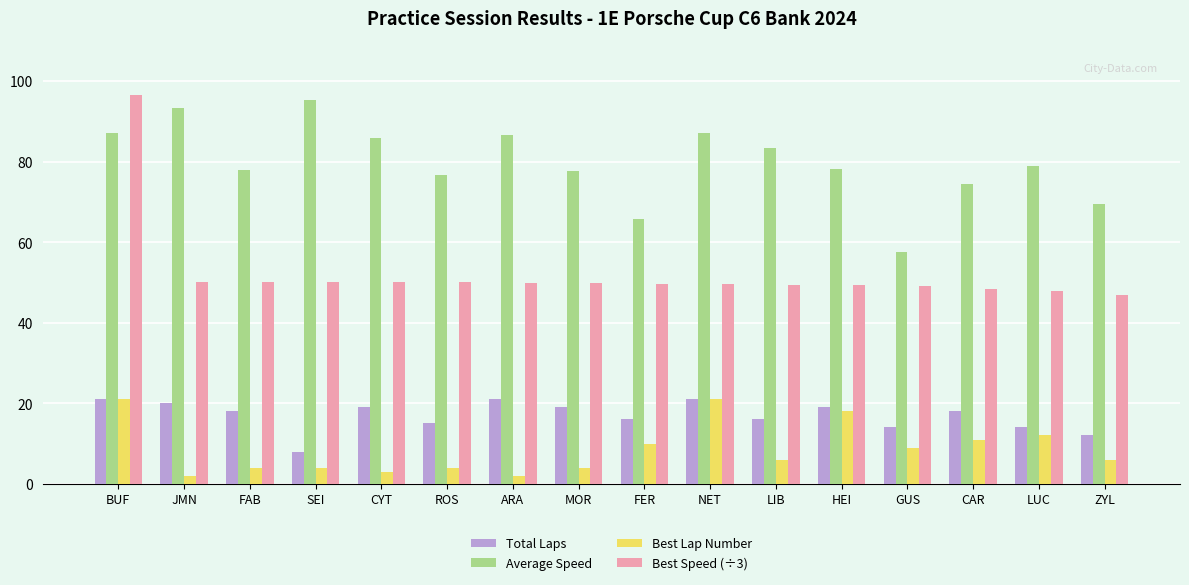

Is the value of Average Speed at FER greater than the value of Best Speed (÷3) at ARA?

Yes